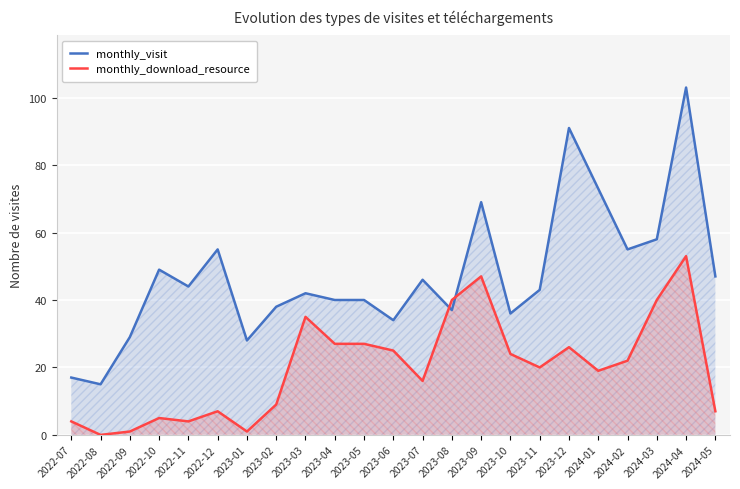

Which series has the largest total across all categories?

monthly_visit